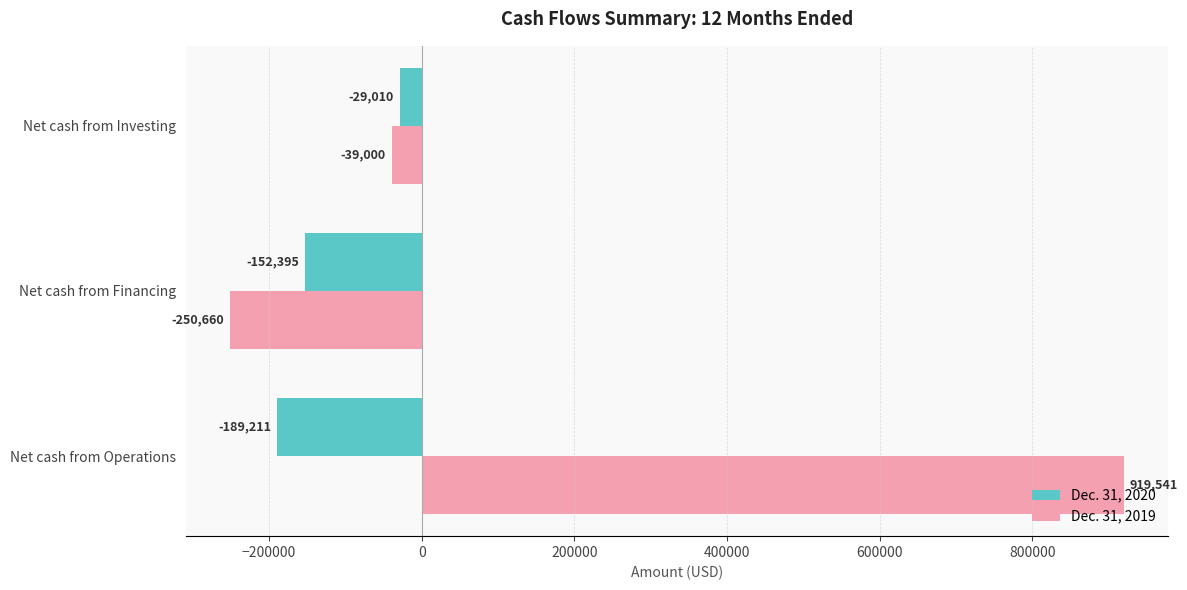

What is the difference between the maximum and minimum values in the Dec. 31, 2019 series?

1170201